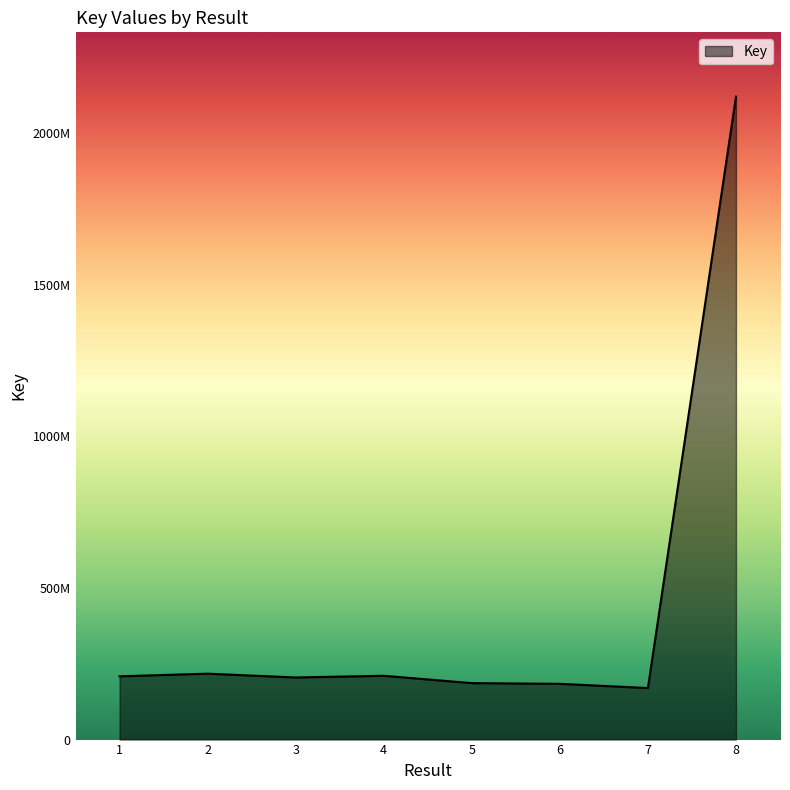

What is the minimum value shown in the chart?

169871162